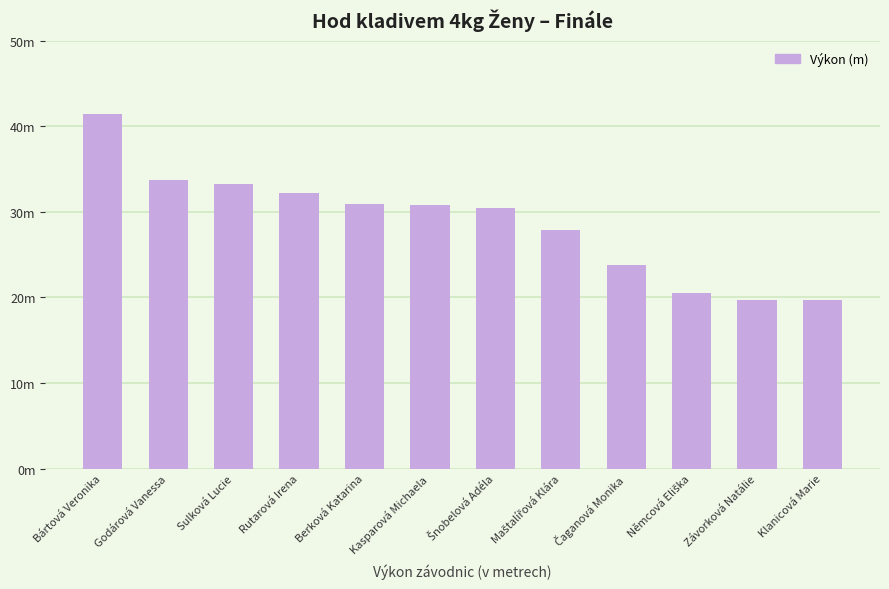

How many distinct data groups are displayed?

1